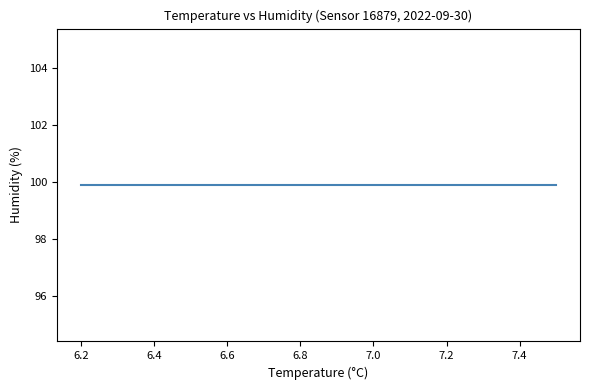

The value of temperature at 00:05 is 9.6. True or false?

False